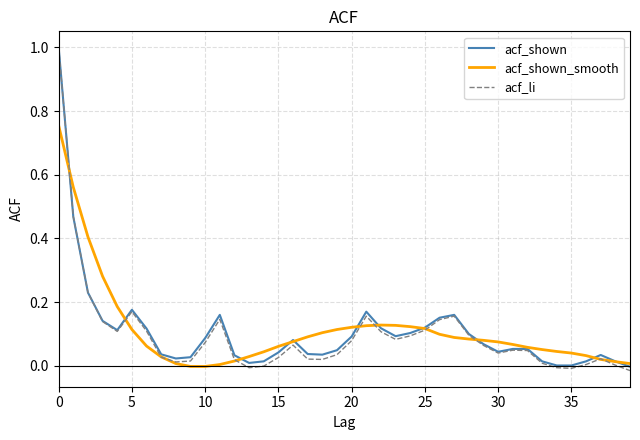

True or false: acf_shown has more than 0 interior local peaks.

True